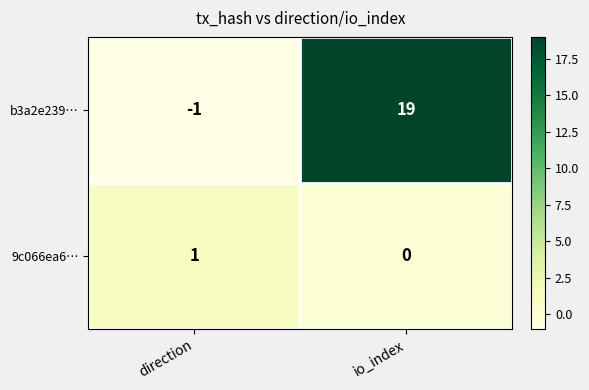

What is the sum of the b3a2e239… values at io_index and direction?

18